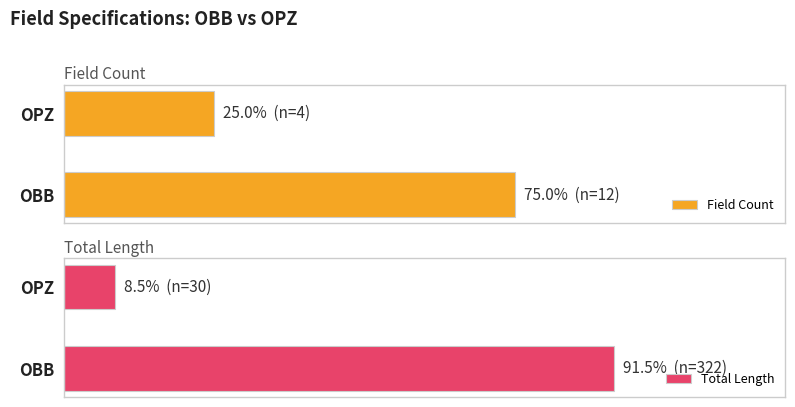

How many groups of bars are there?

2